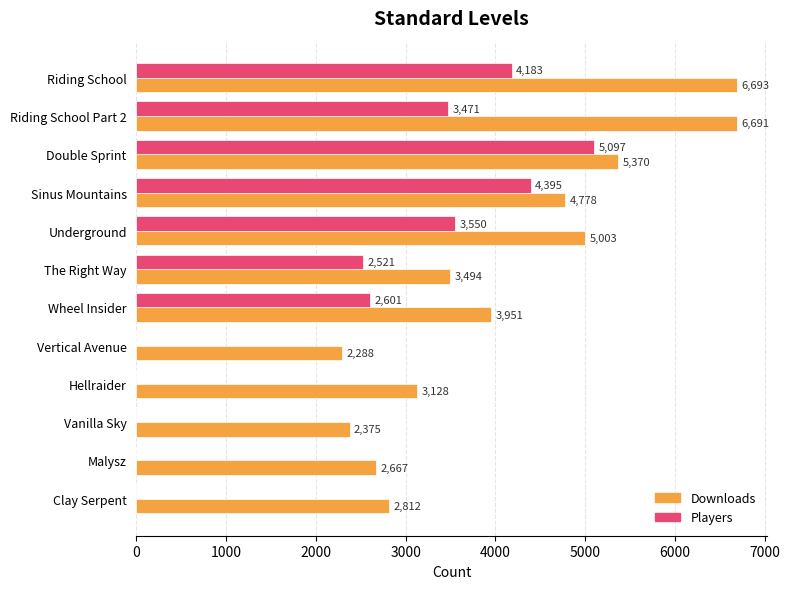

Count the number of categories in the chart.

12